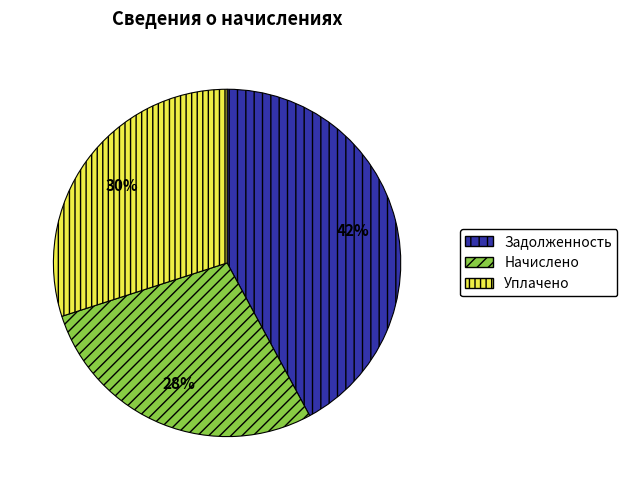

To the nearest percent, what is the average slice percentage?

33%